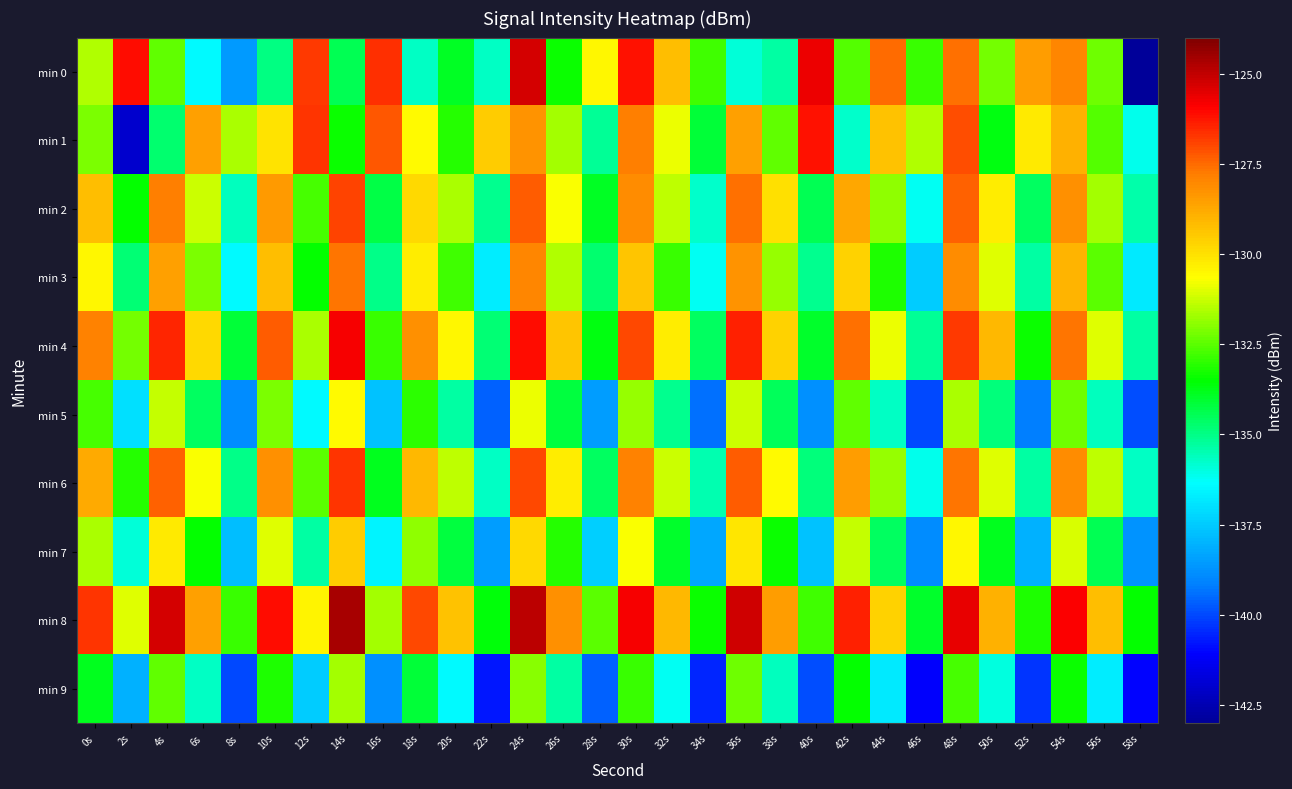

Which series has the widest spread of values?

min 0